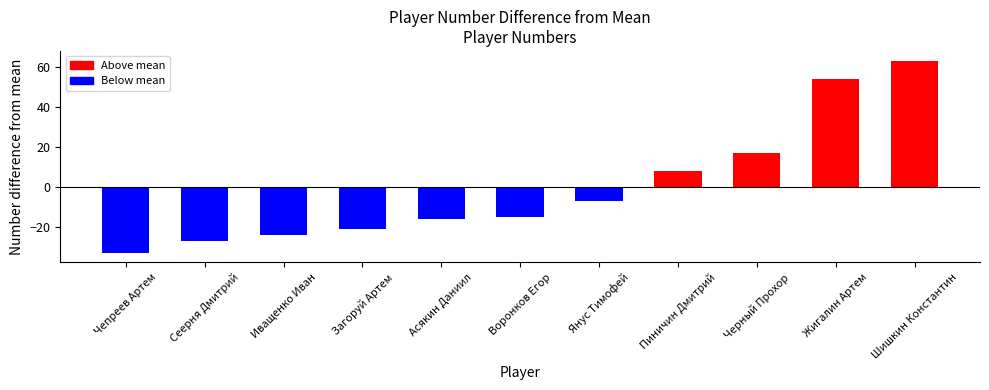

What value does the data have at Шишкин Константин?

63